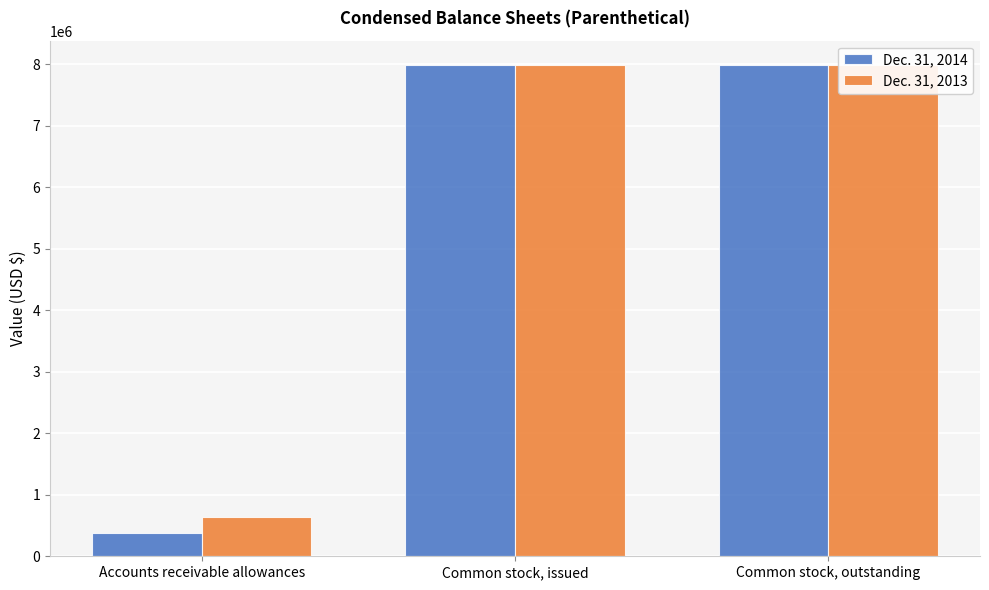

What position from the right is Common stock, issued?

2